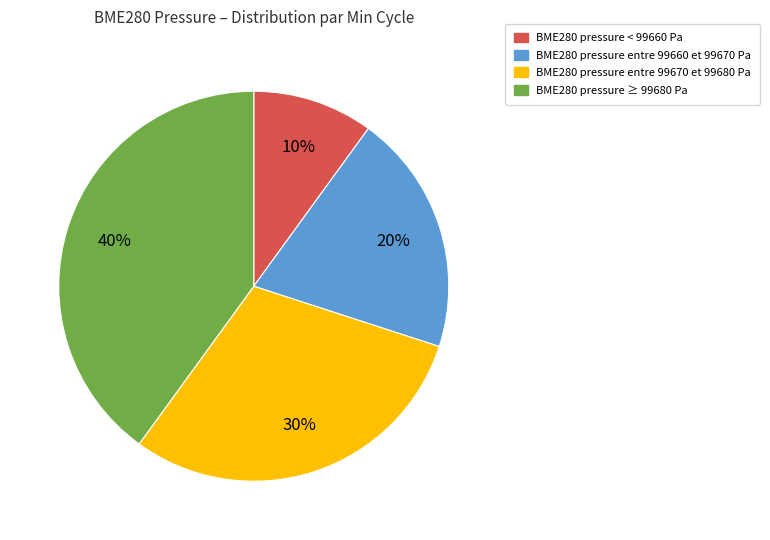

To the nearest percent, what is the average slice percentage?

25%